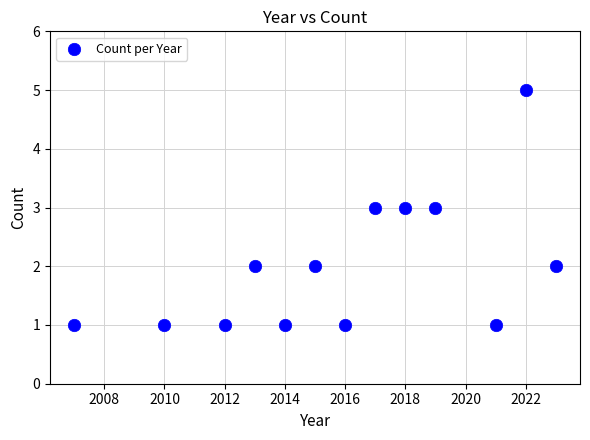

What is the range of X values (max minus min)?

16